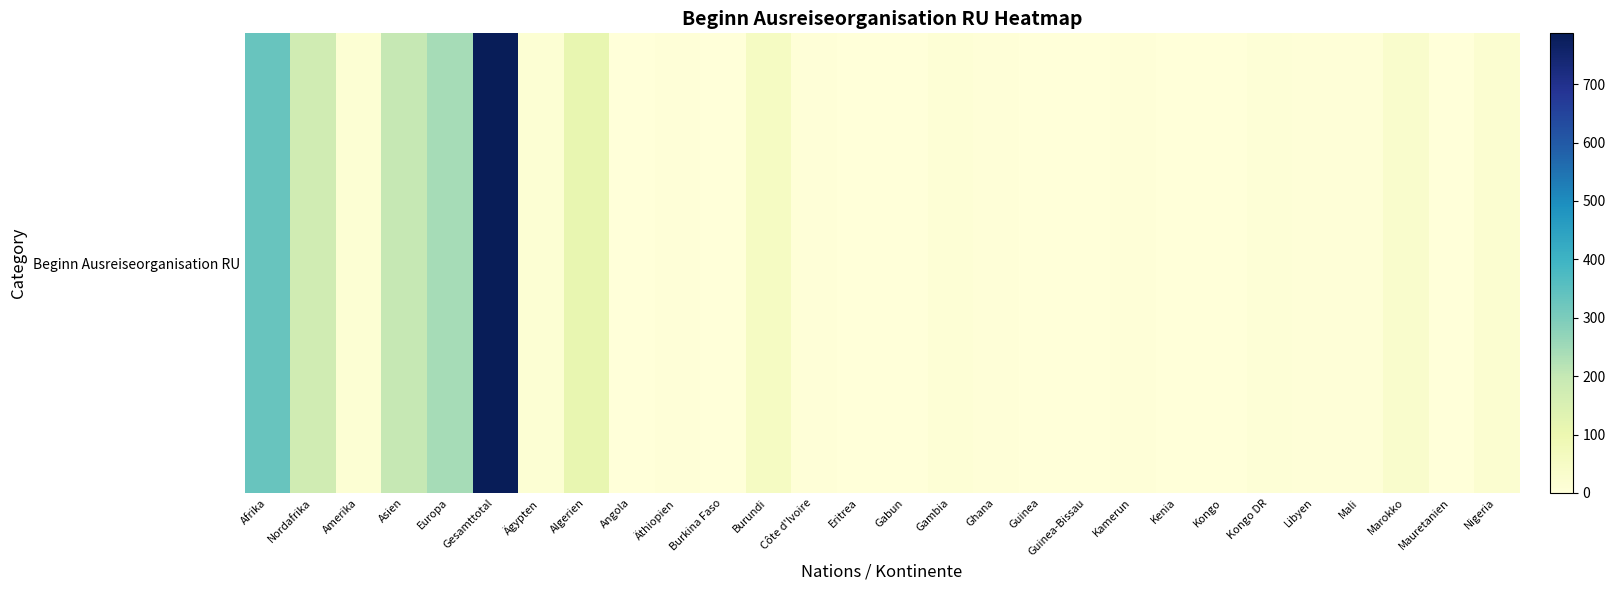

Approximately how many times larger is the value at Ghana compared to Libyen?

1.0